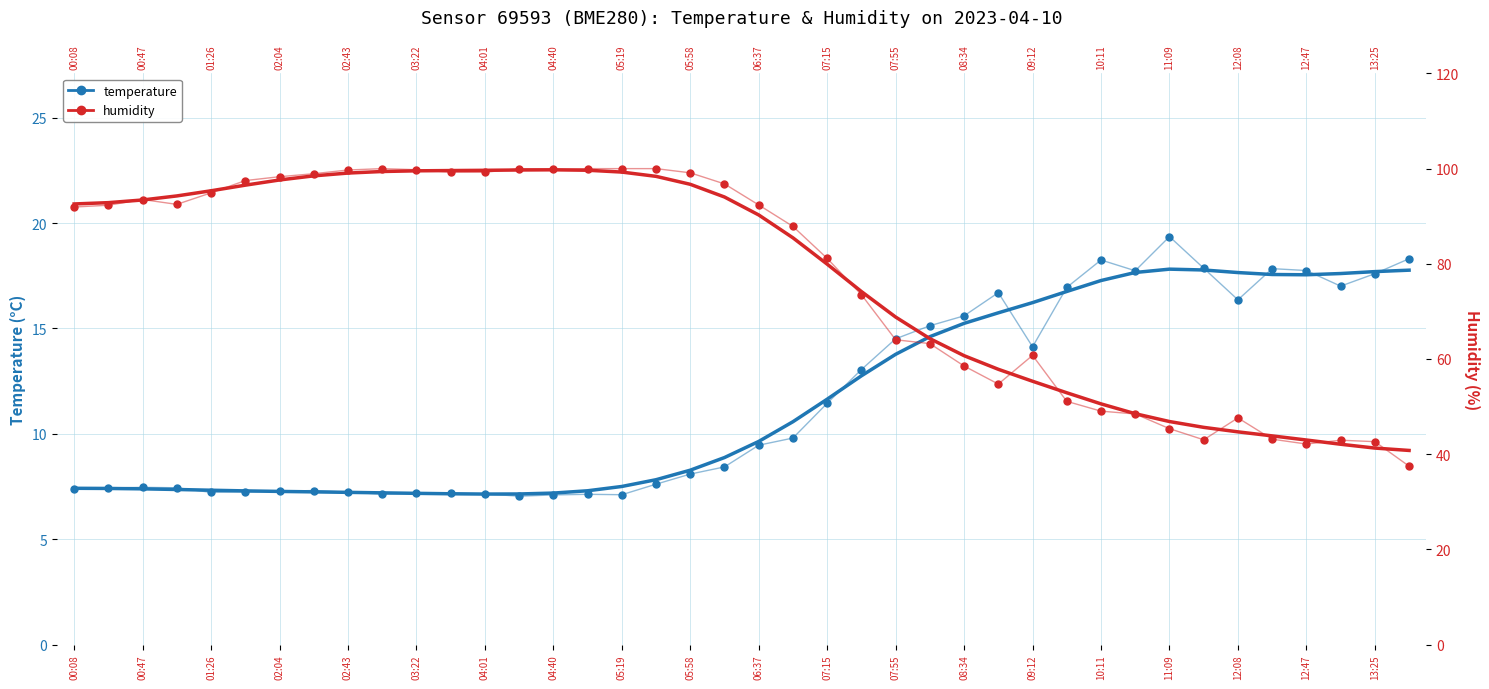

List the series in order of their overall mean, highest first.

humidity, temperature